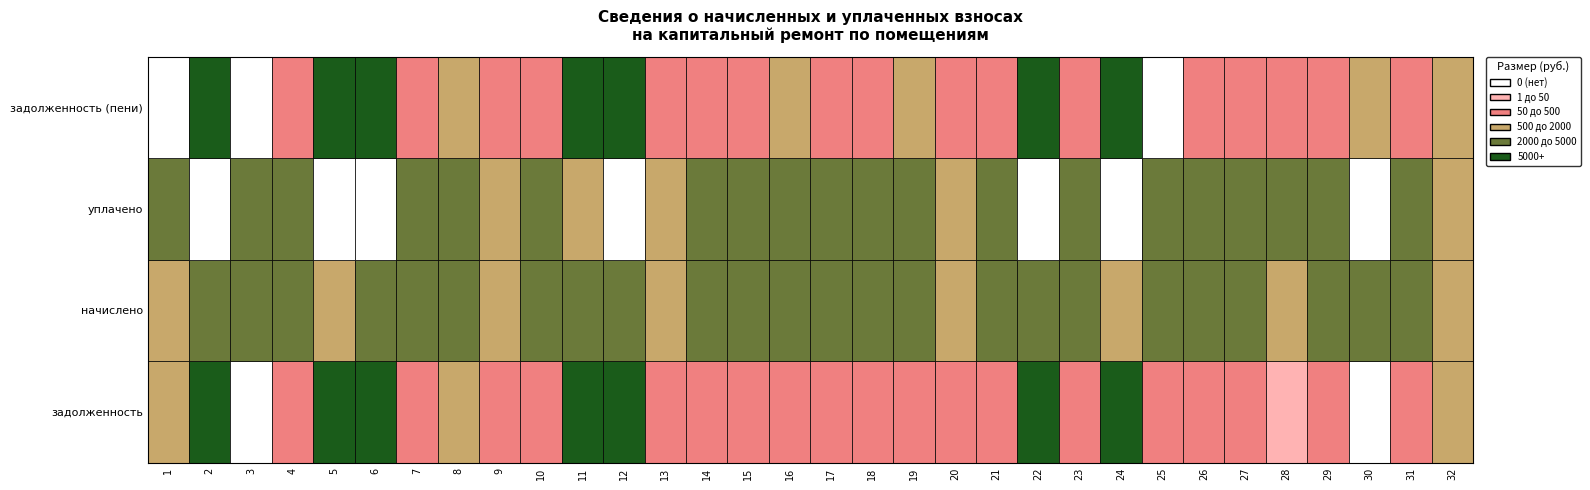

Which category has the lowest value in the задолженность series?

3